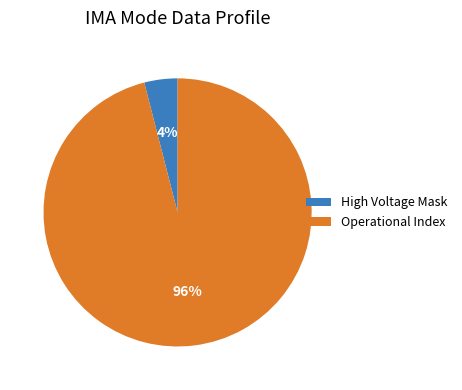

Which slice represents more than half of the pie?

Operational Index